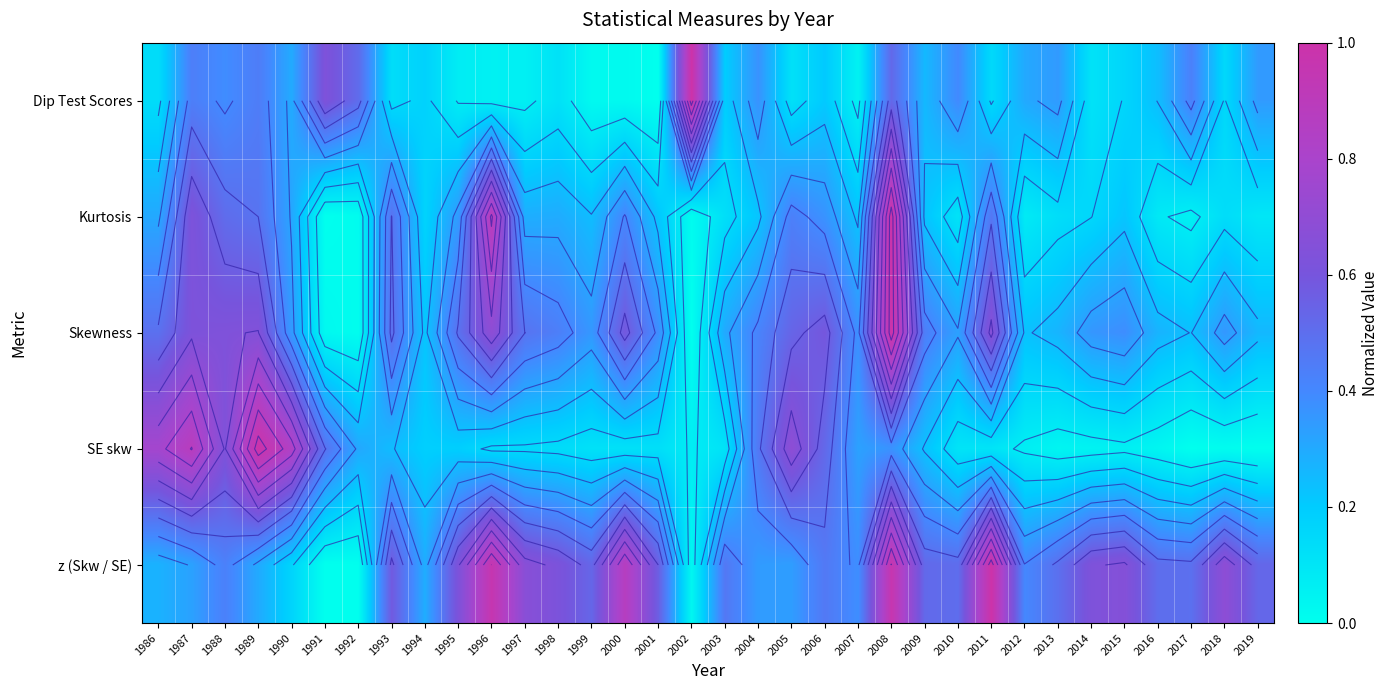

What is the difference between the z (Skw / SE) values at 2010 and 1998?

0.1